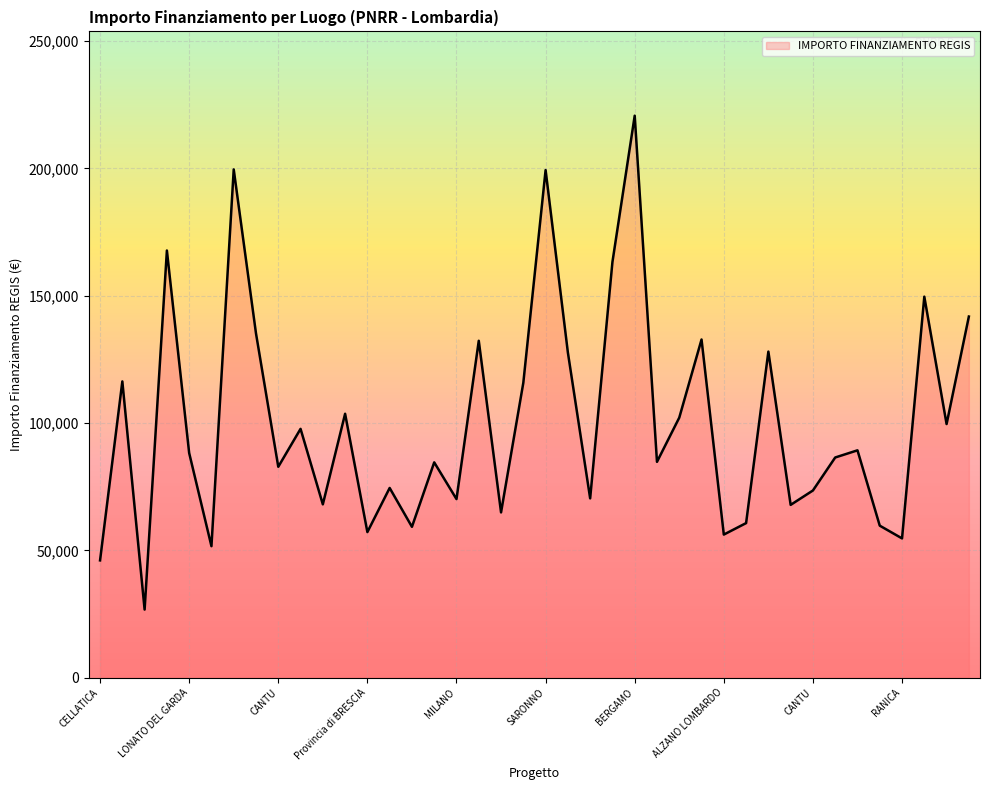

What is the minimum value shown in the chart?

26730.0